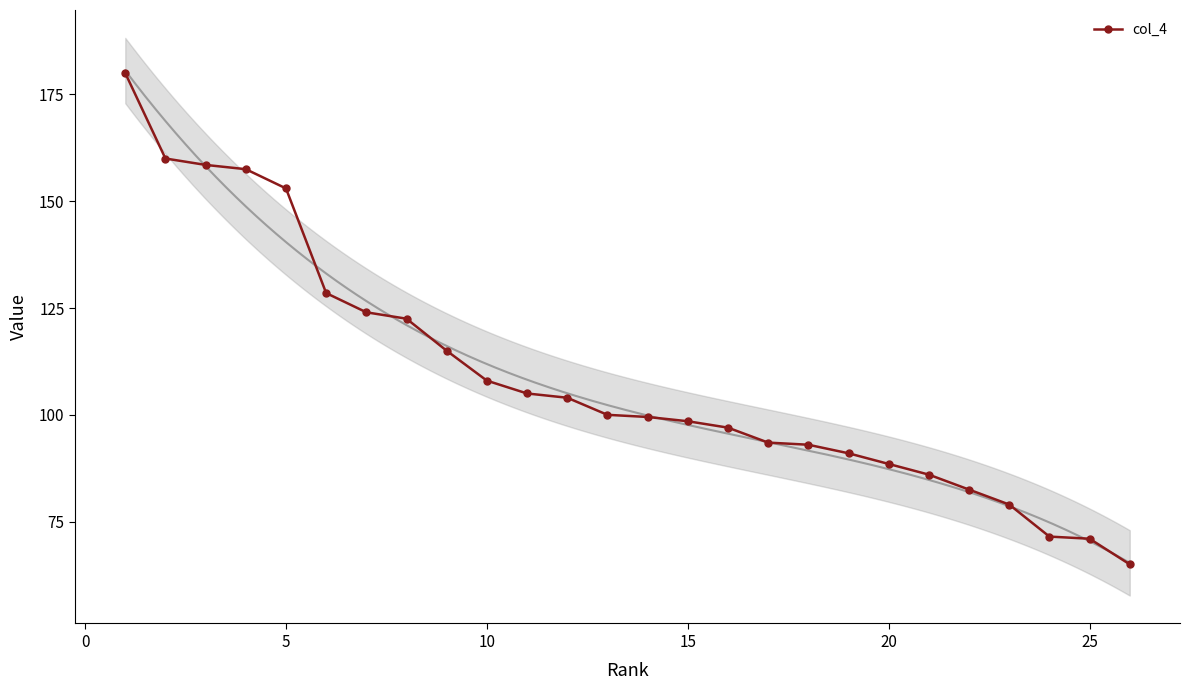

What is the minimum value for col_4?

65.0